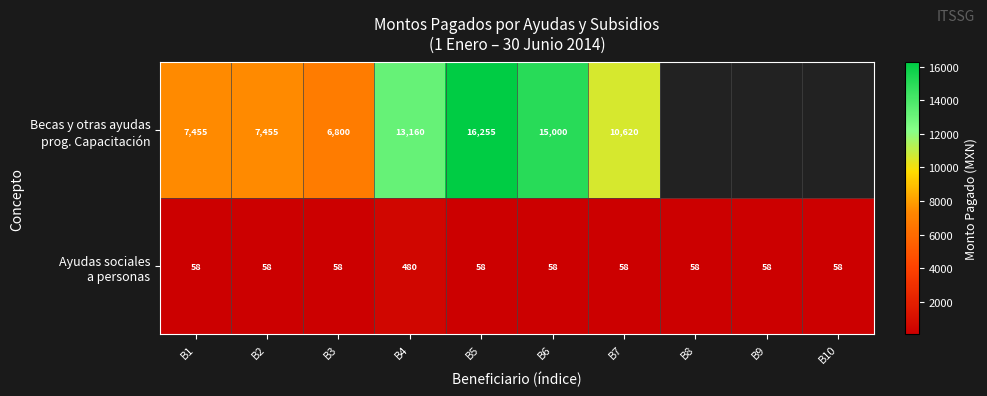

At which label is Becas y otras ayudas prog. Capacitación closest to 11527?

B7